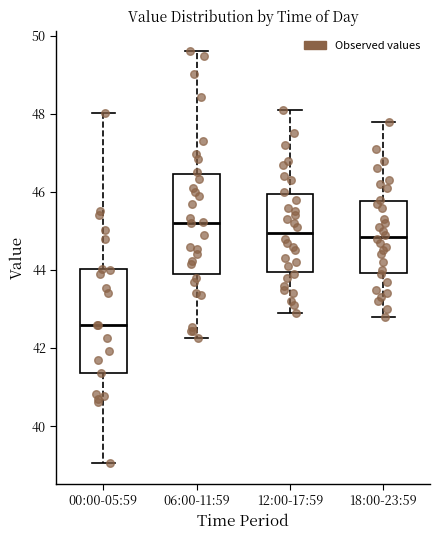

Which box's median line is the highest?

06:00-11:59